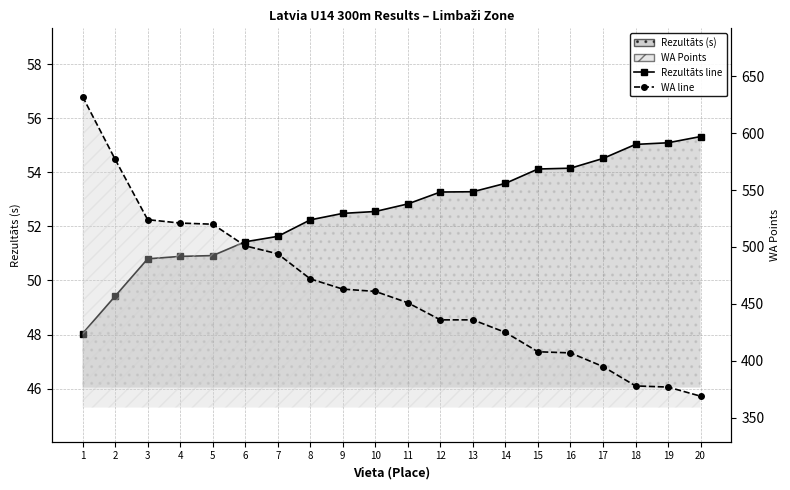

Rank the series by their maximum value, from lowest to highest.

Rezultāts (s), WA Points